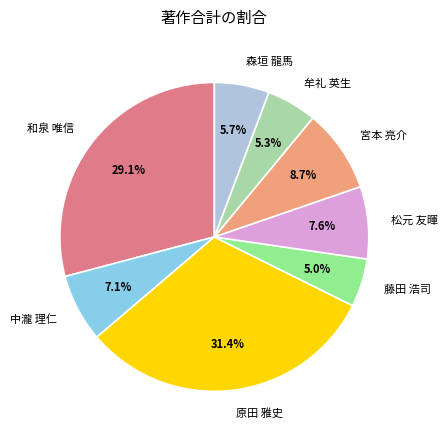

To the nearest percent, what is the difference between the 森垣 龍馬 and 宮本 亮介 slice percentages?

3%